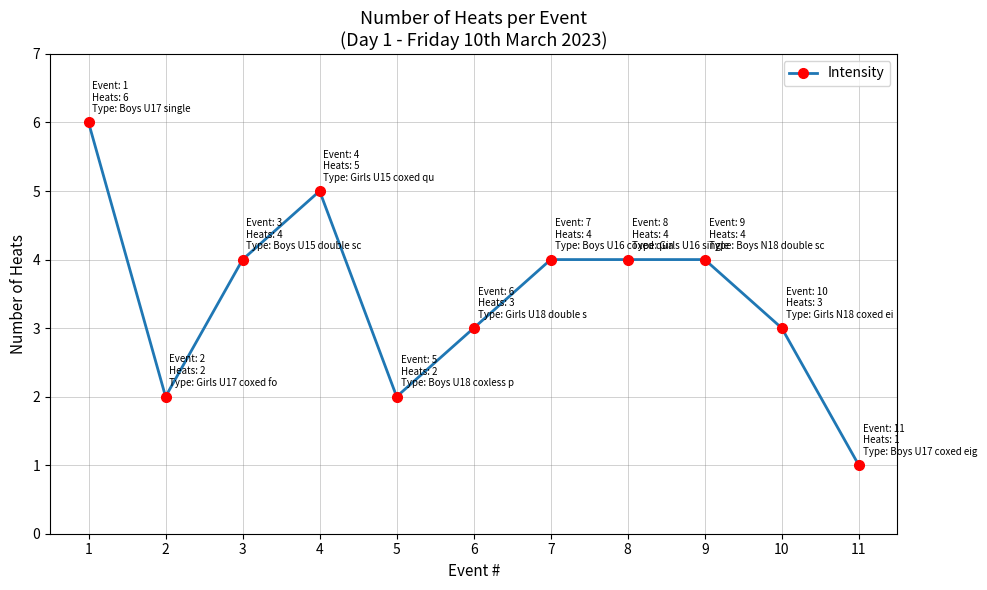

The value at 11 is 0. True or false?

False